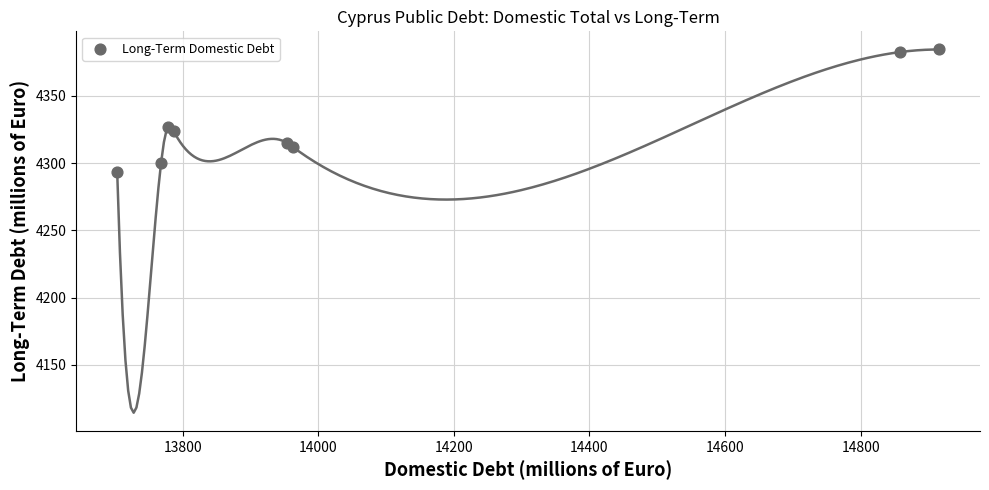

What Y value in the scatter plot is closest to 4338?

4327.1